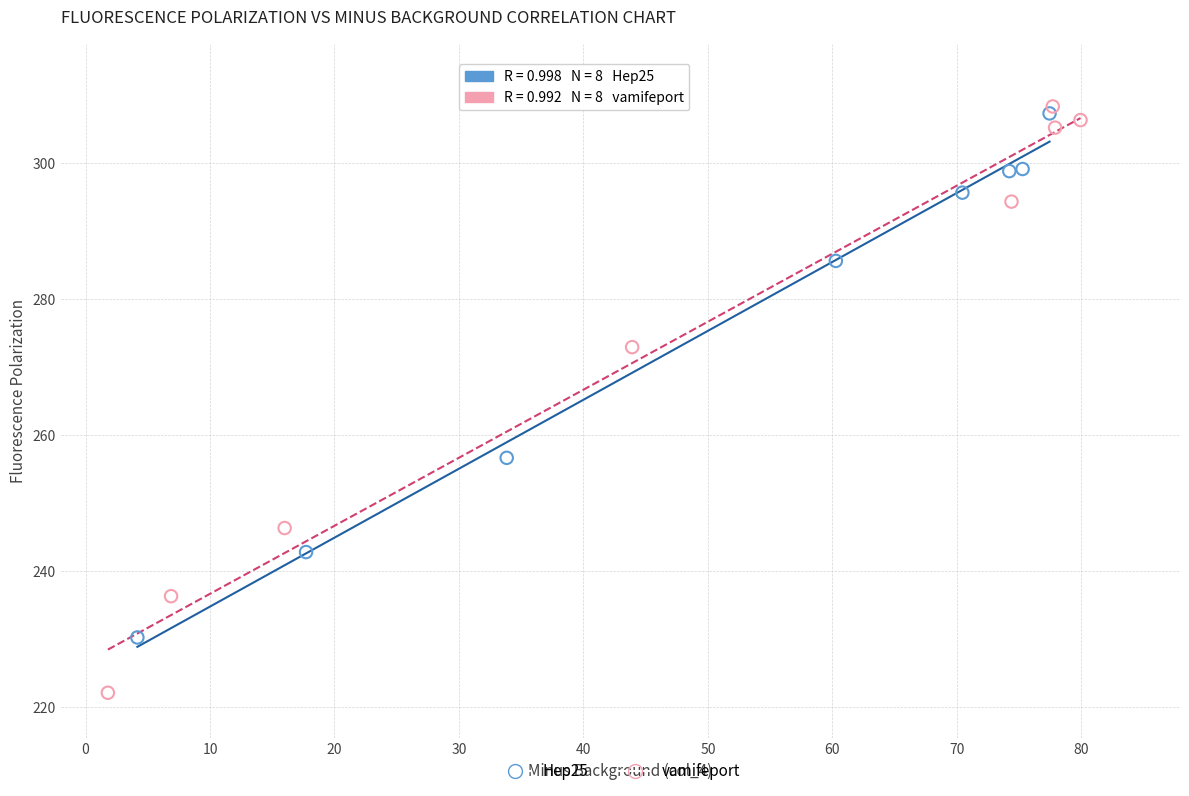

Which series has the widest spread of Y values?

vamifeport